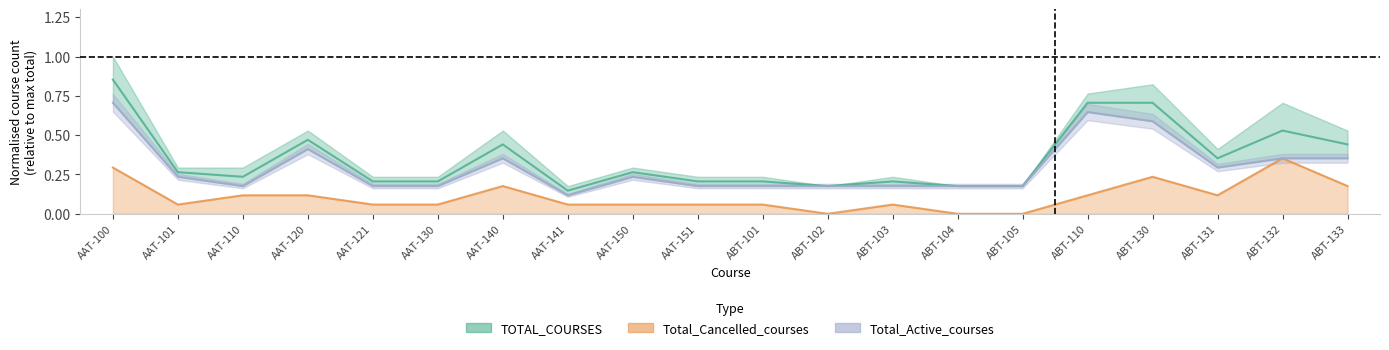

Which series has the largest range (max minus min)?

TOTAL_COURSES